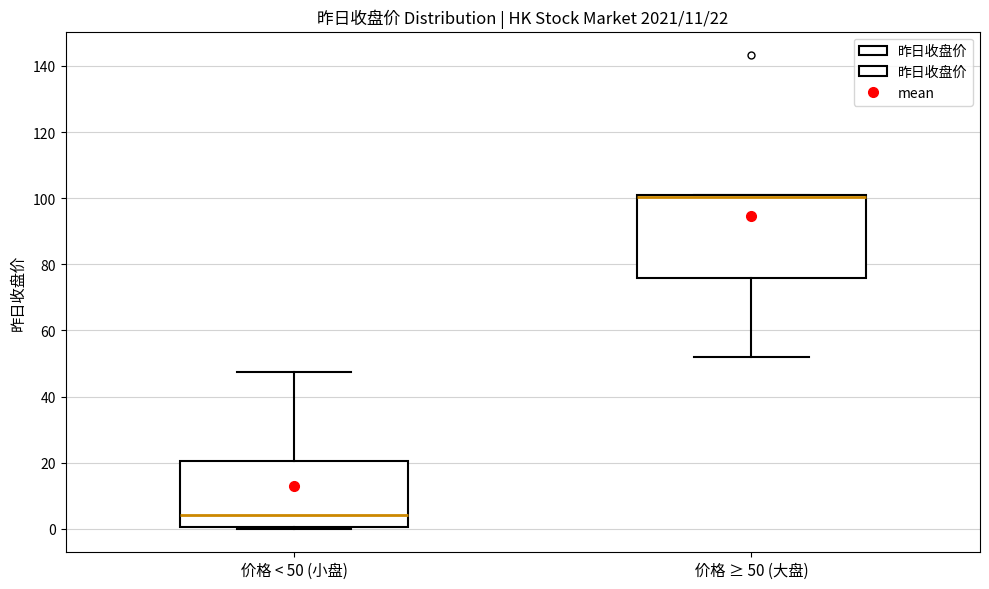

Which box is the tallest, from its lower edge to its upper edge?

价格 ≥ 50 (大盘)